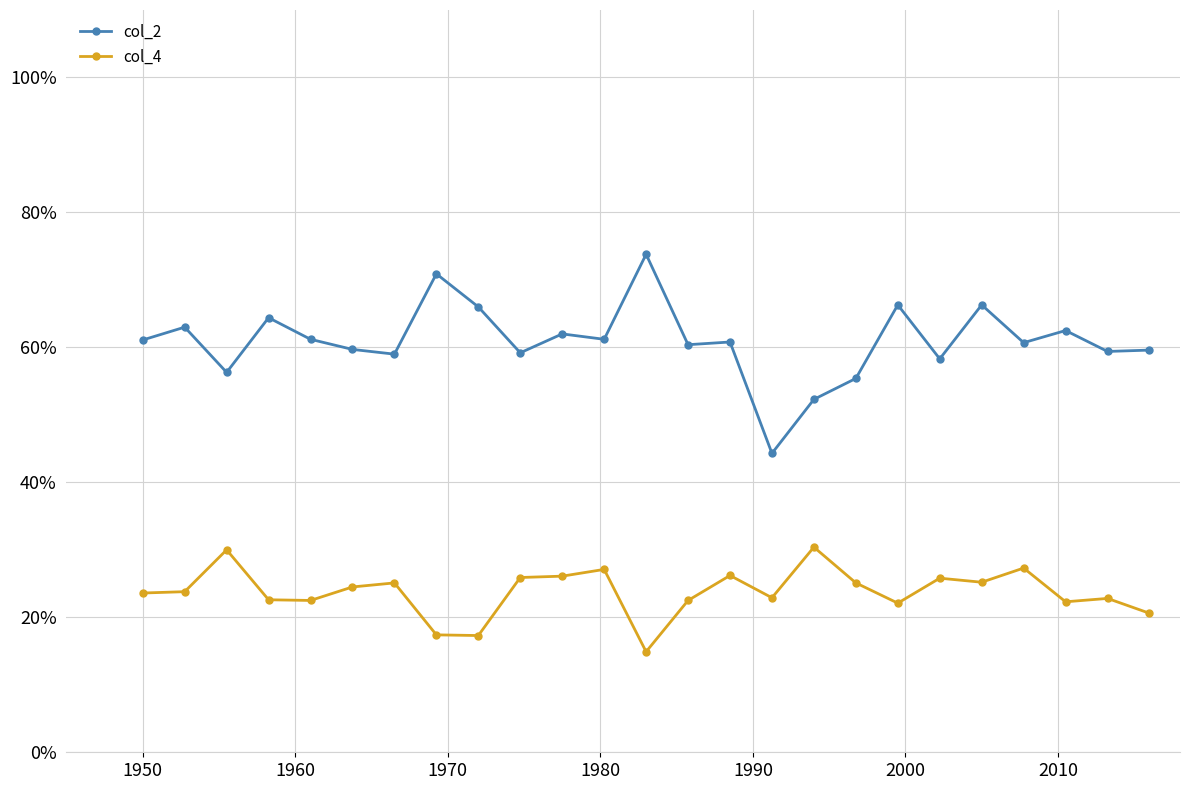

List the series in order of their peak value, highest first.

col_2, col_4